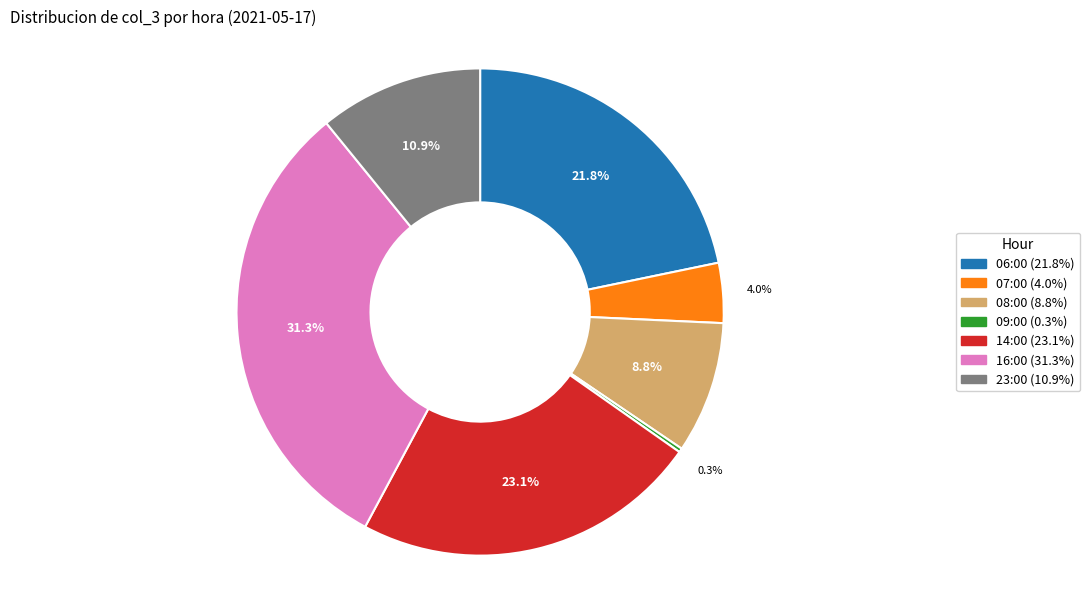

To the nearest percent, what is the combined percentage of 08:00 and 16:00?

40%